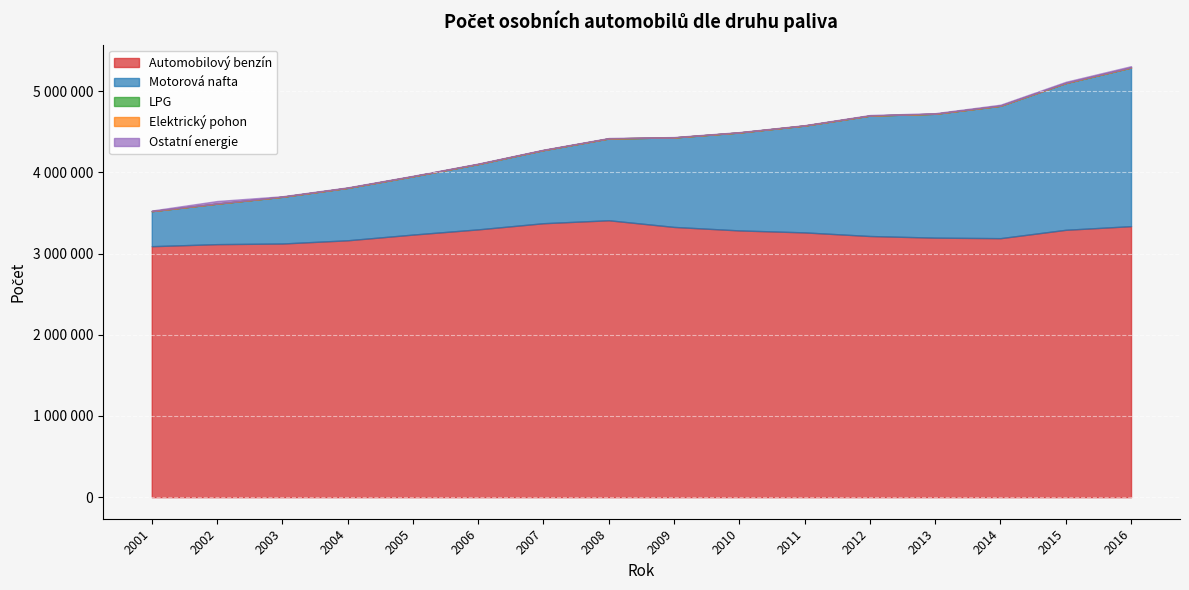

Which category has the highest value across all series?

2008